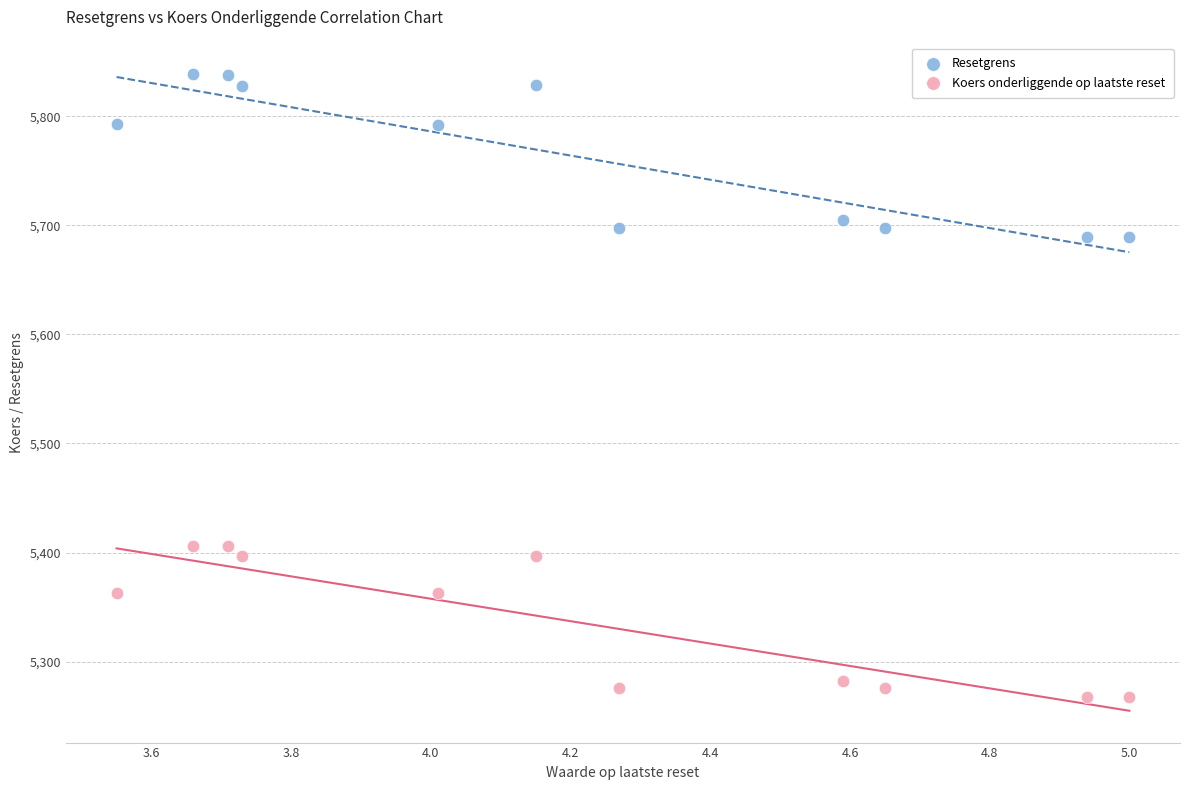

Across all data points, what is the range of Y values (max minus min)?

570.4